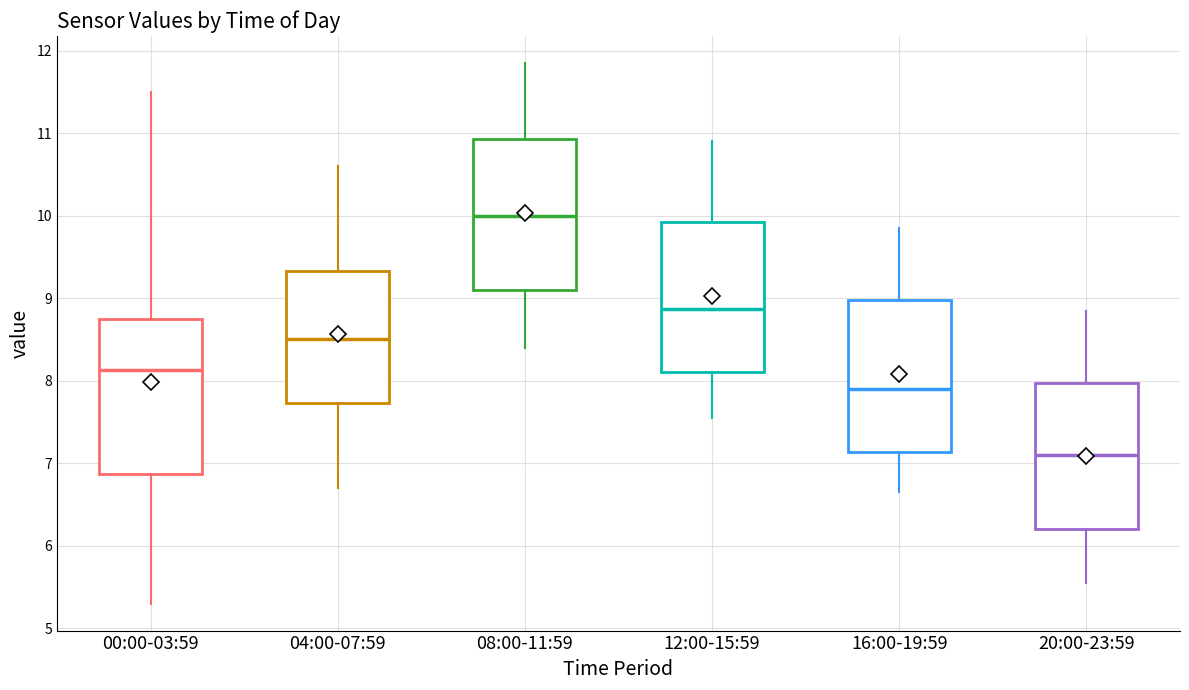

Which box's median line is the lowest?

20:00-23:59